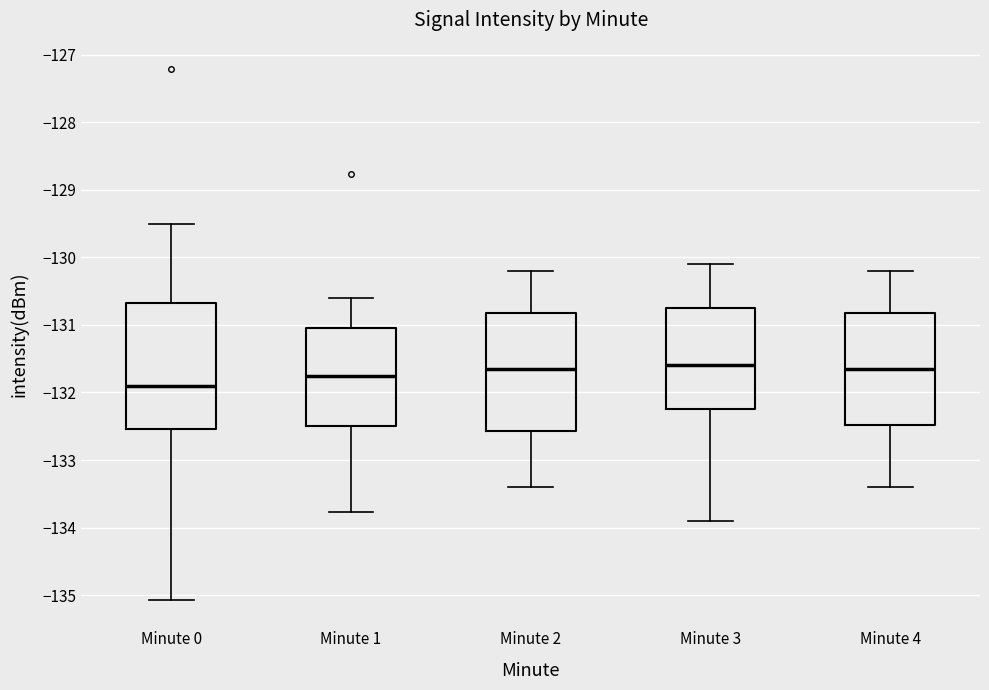

Where is the lower edge of the box for Minute 2 on the y-axis? The values are not printed on the chart, so give them approximately, as read against the axis.

-132.6